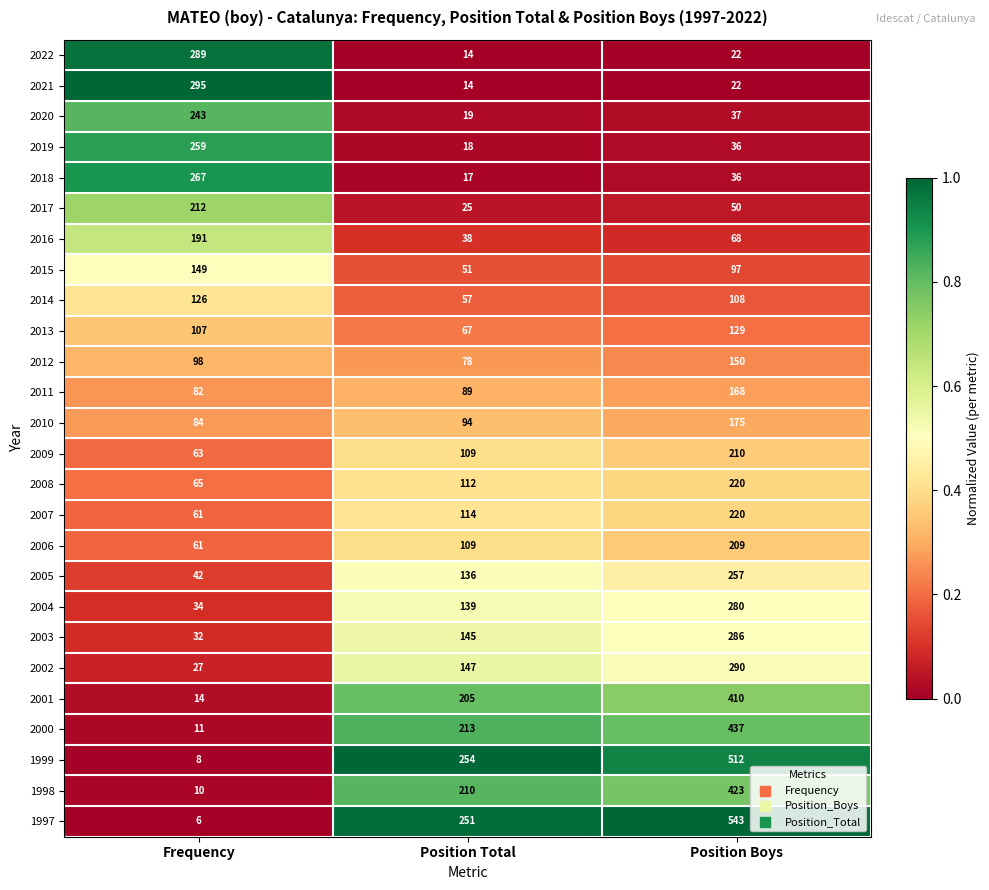

Which series has the largest range (max minus min)?

1997